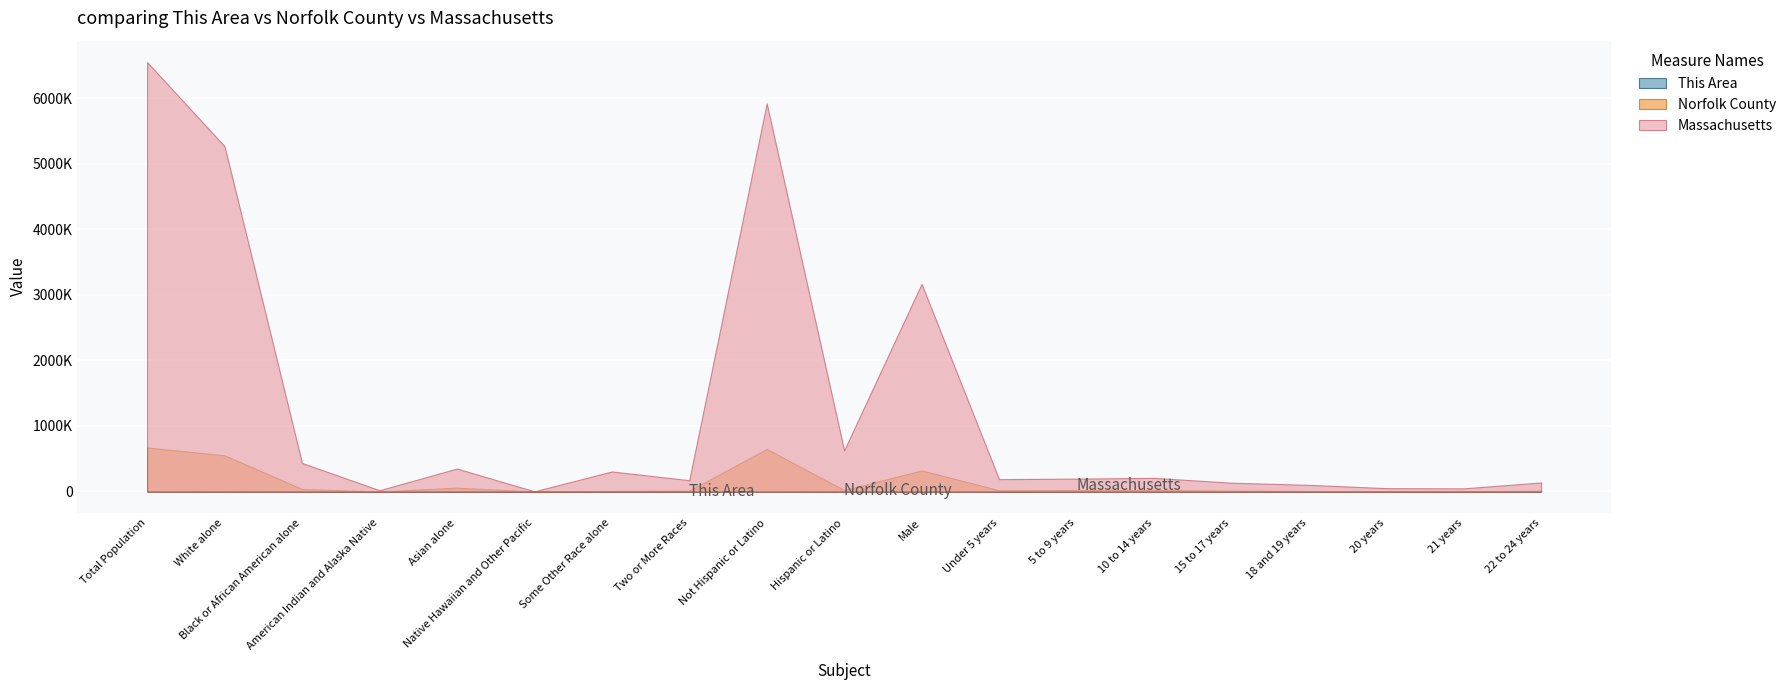

How many data points in Norfolk County are less than 19174?

9